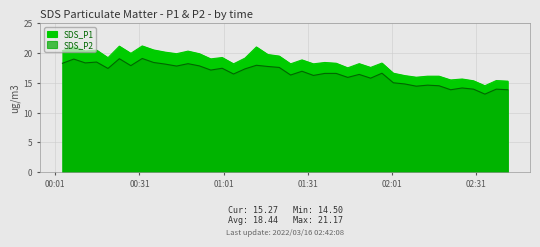

What is the value of the SDS_P2 point at the 11th from the left?

17.8